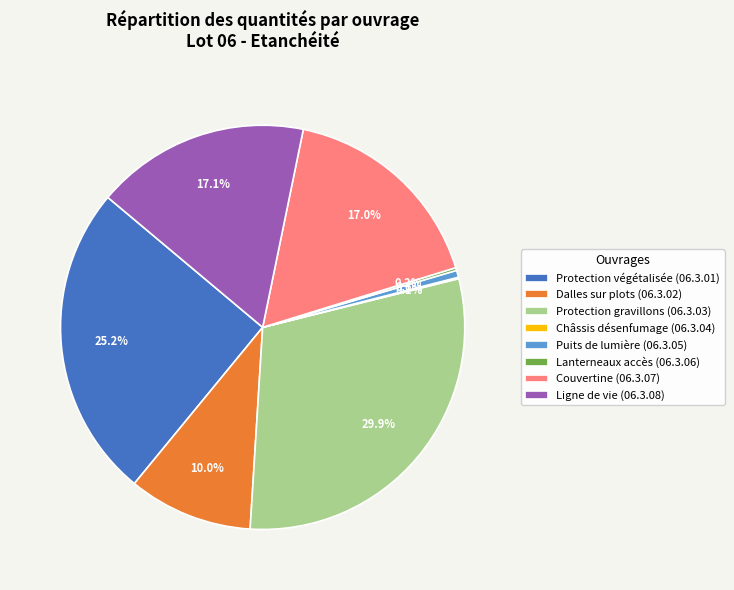

Which slice is the largest?

Protection gravillons (06.3.03)